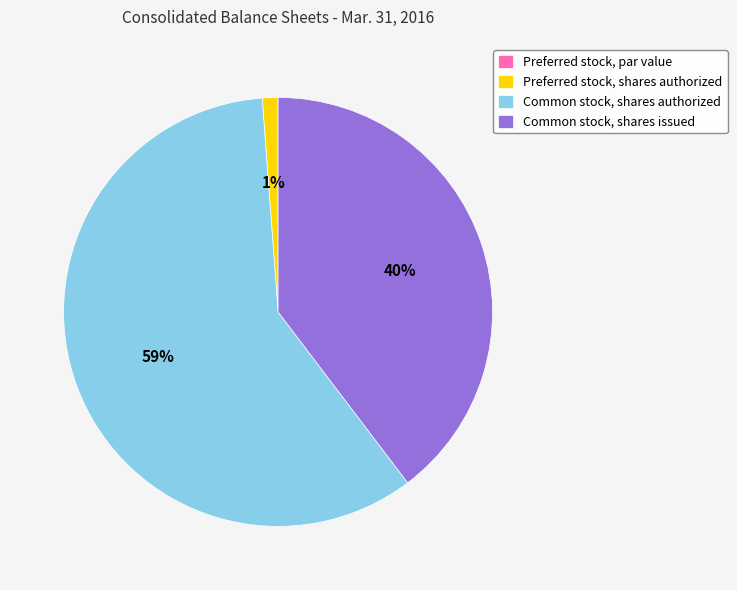

Which has a higher value, Preferred stock, shares authorized or Common stock, shares authorized?

Common stock, shares authorized